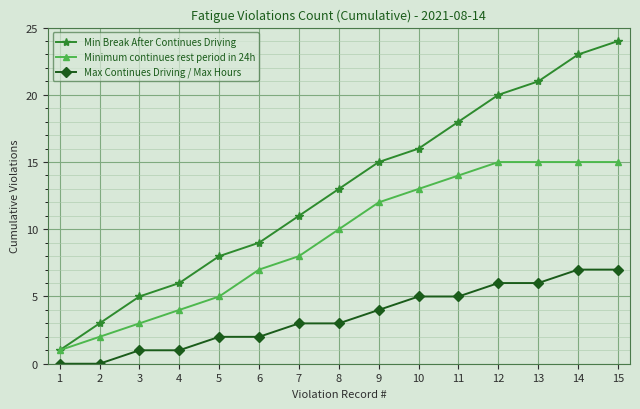

True or false: Minimum continues rest period in 24h and Max Continues Driving / Max Hours cross at least once.

False